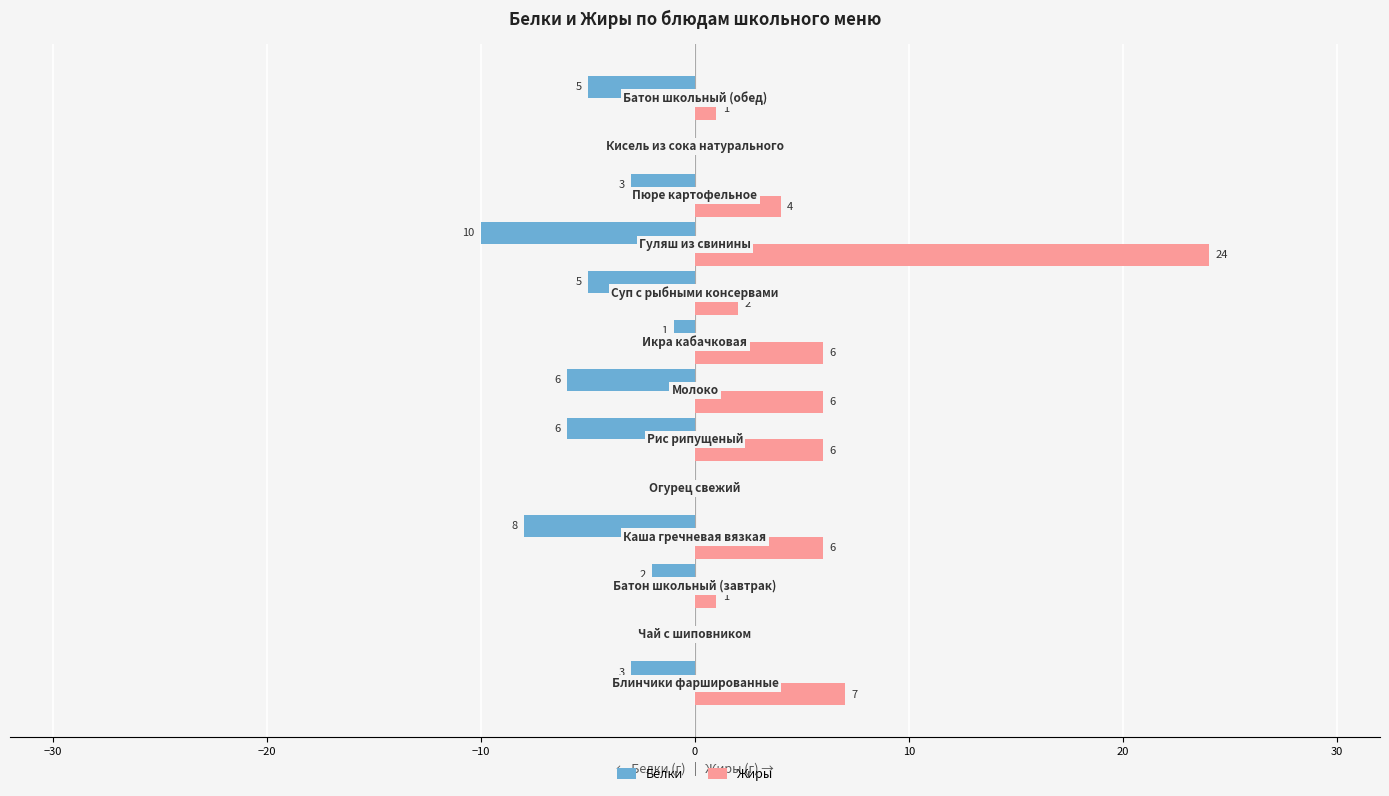

Which series has the largest total across all categories?

Жиры